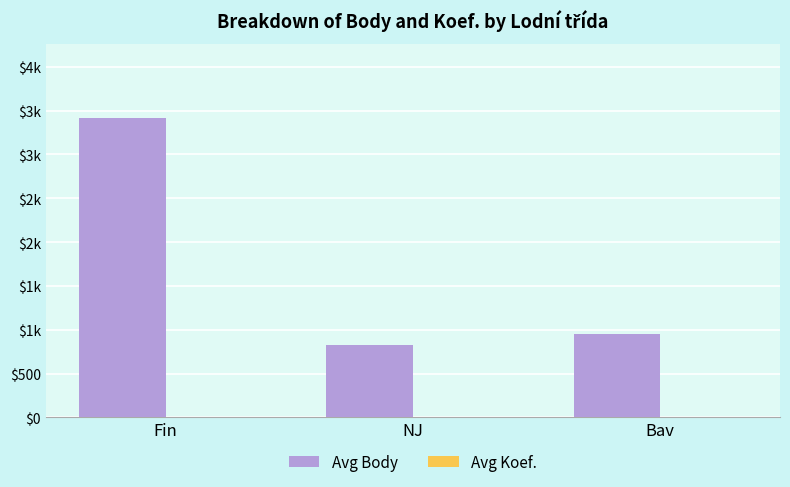

Are the bars grouped side by side (vs. stacked)?

Yes